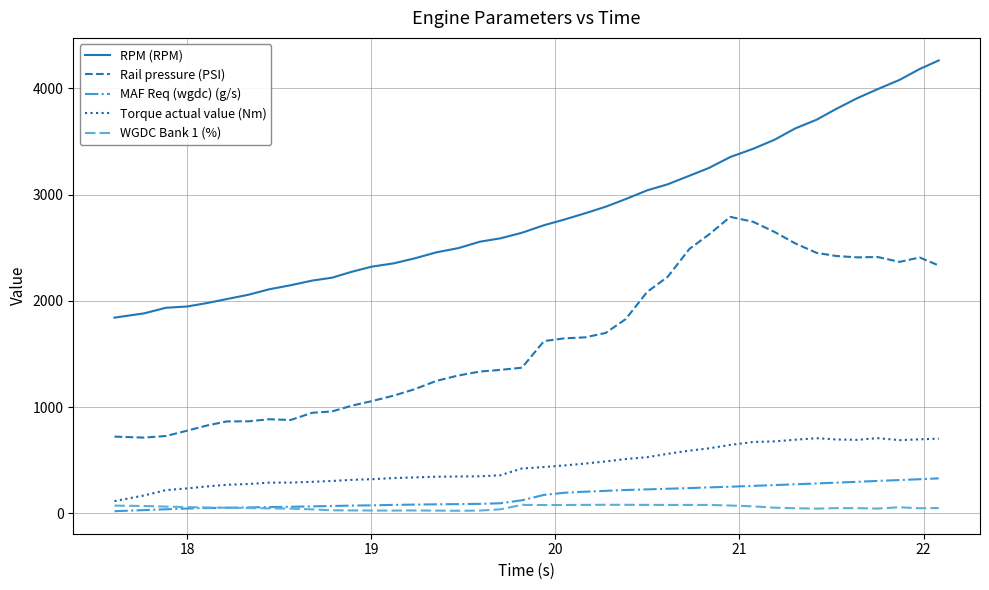

True or false: Rail pressure (PSI) and WGDC Bank 1 (%) cross at least once.

False